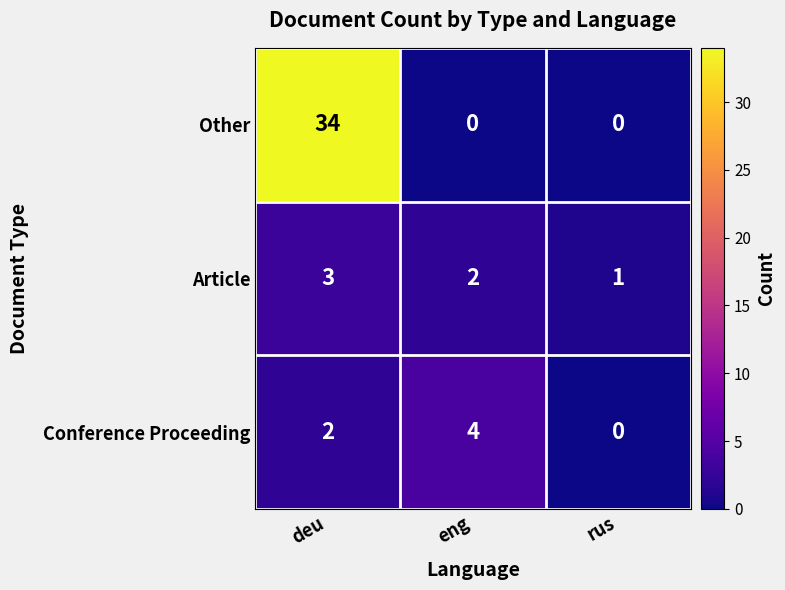

How many categories are shown in the chart?

3